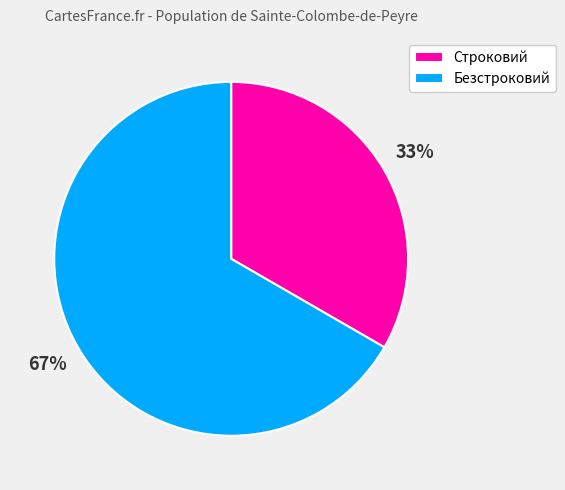

Is the sum of Строковий and Безстроковий greater than half?

Yes